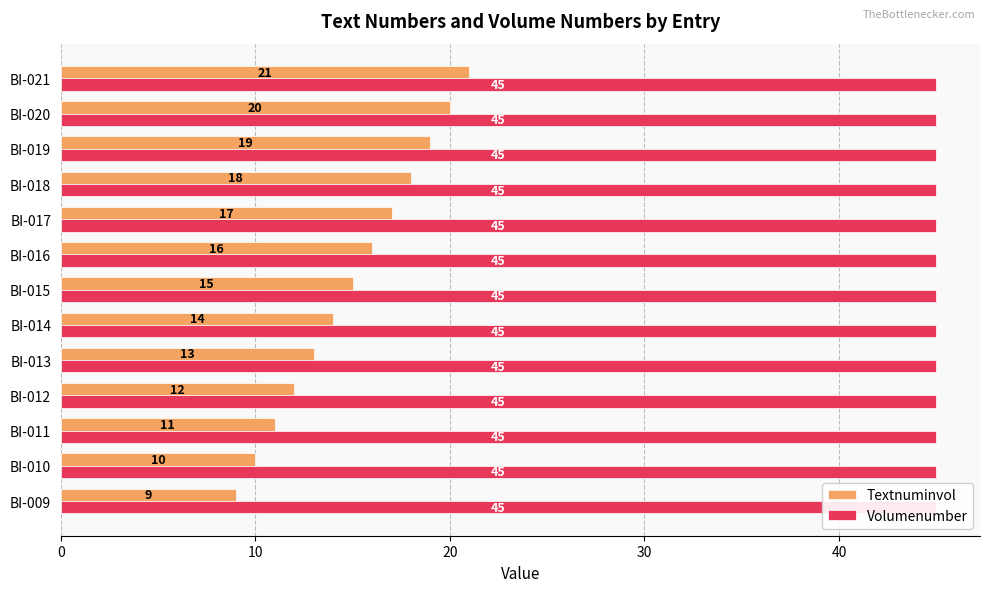

The value of Volumenumber at 8 is 0.1. True or false?

False